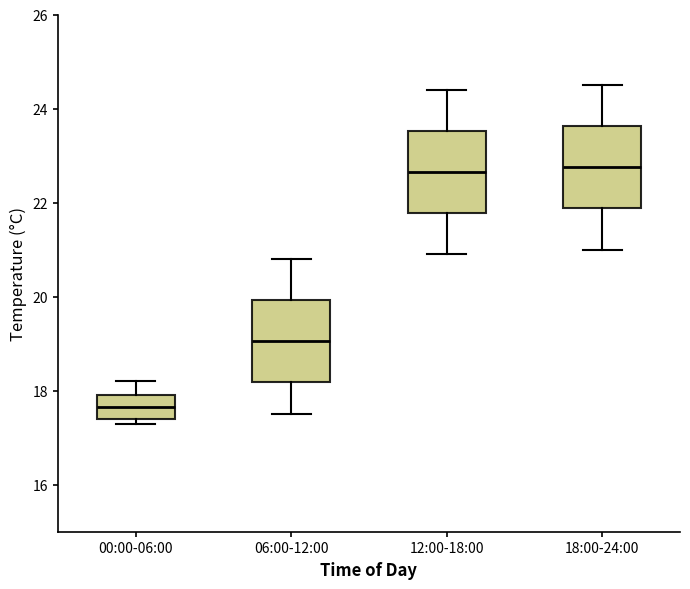

Where is the lower edge of the box for 00:00-06:00 on the y-axis? The values are not printed on the chart, so give them approximately, as read against the axis.

17.4